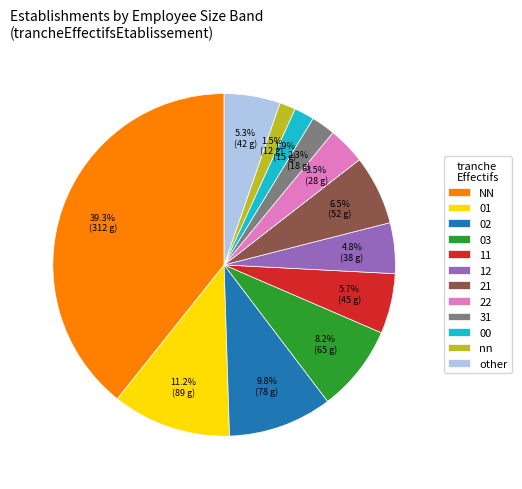

Between other and 22, which is larger?

other